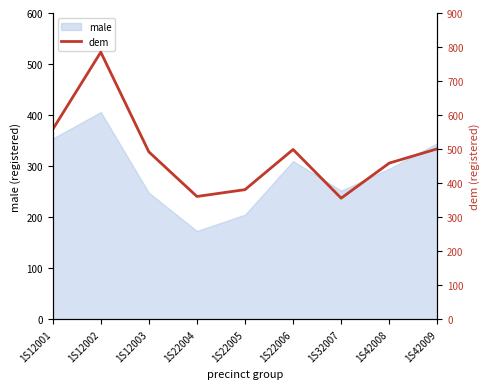

At which label does male reach its minimum?

1S22004